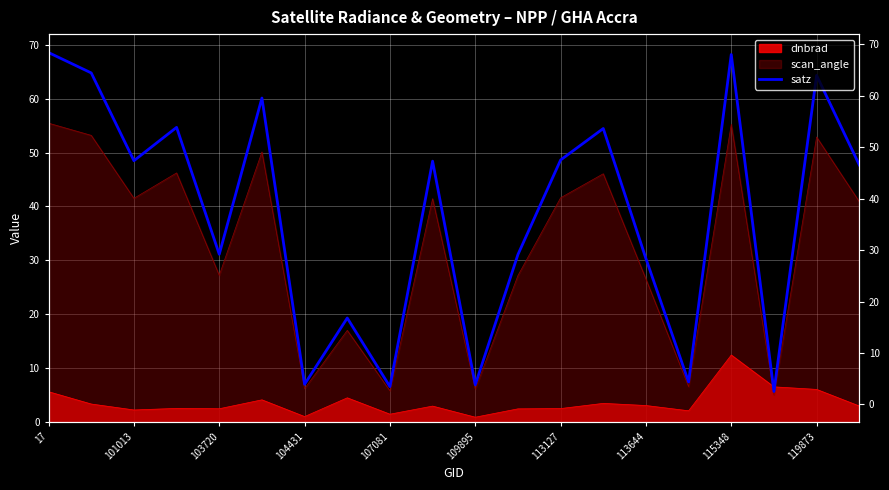

How many data points does each series have?

20